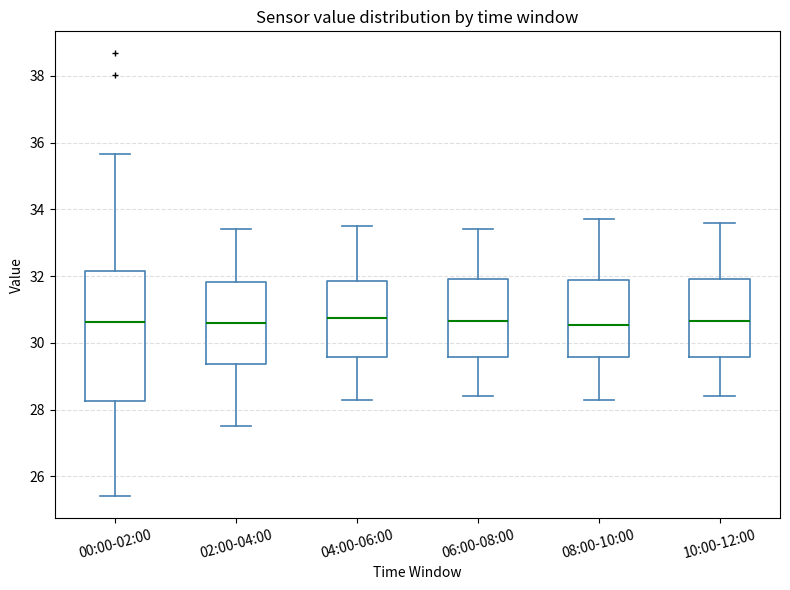

Comparing the boxes themselves (not the whiskers), which one is the tallest?

00:00-02:00